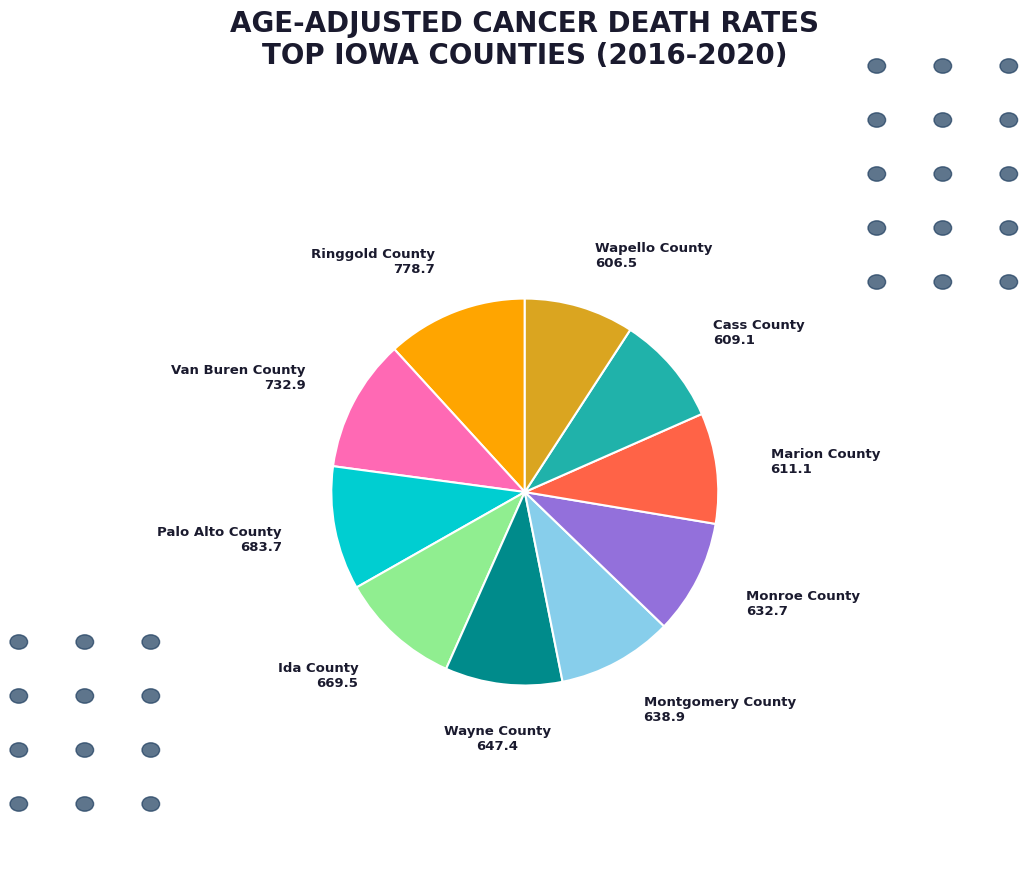

Is it true that Marion County is 9% of the pie?

True